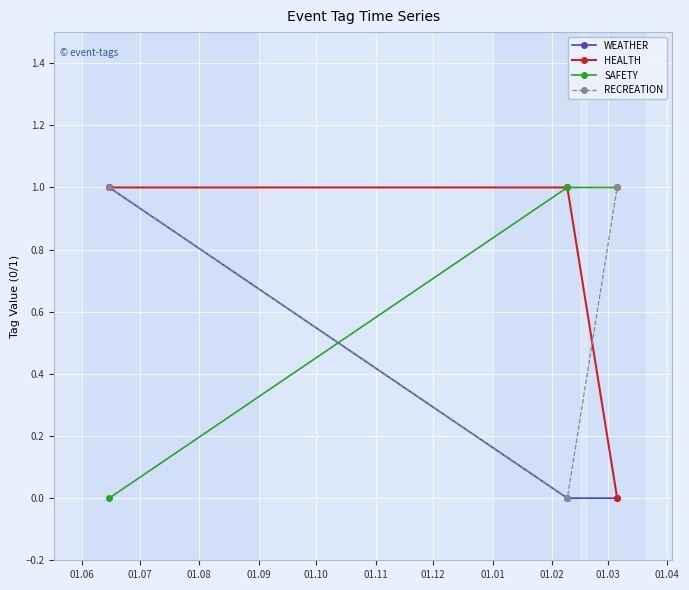

What is the difference between the maximum and minimum values in the HEALTH series?

1